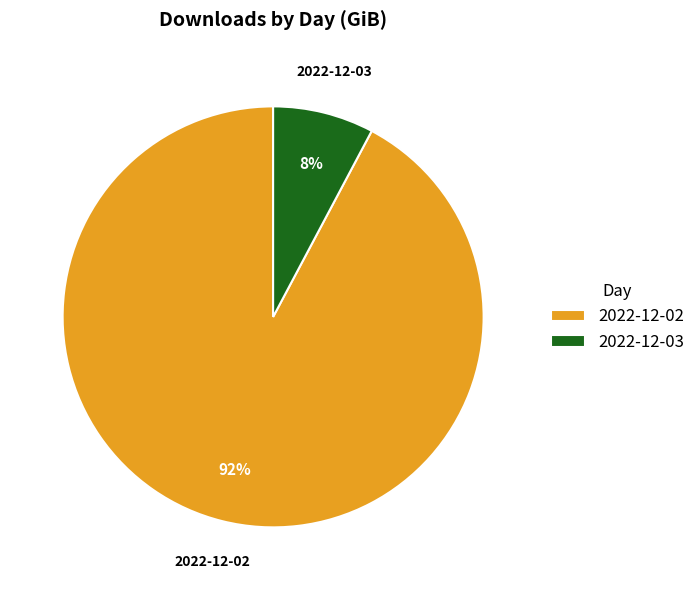

To the nearest percent, what portion does 2022-12-03 represent?

8%